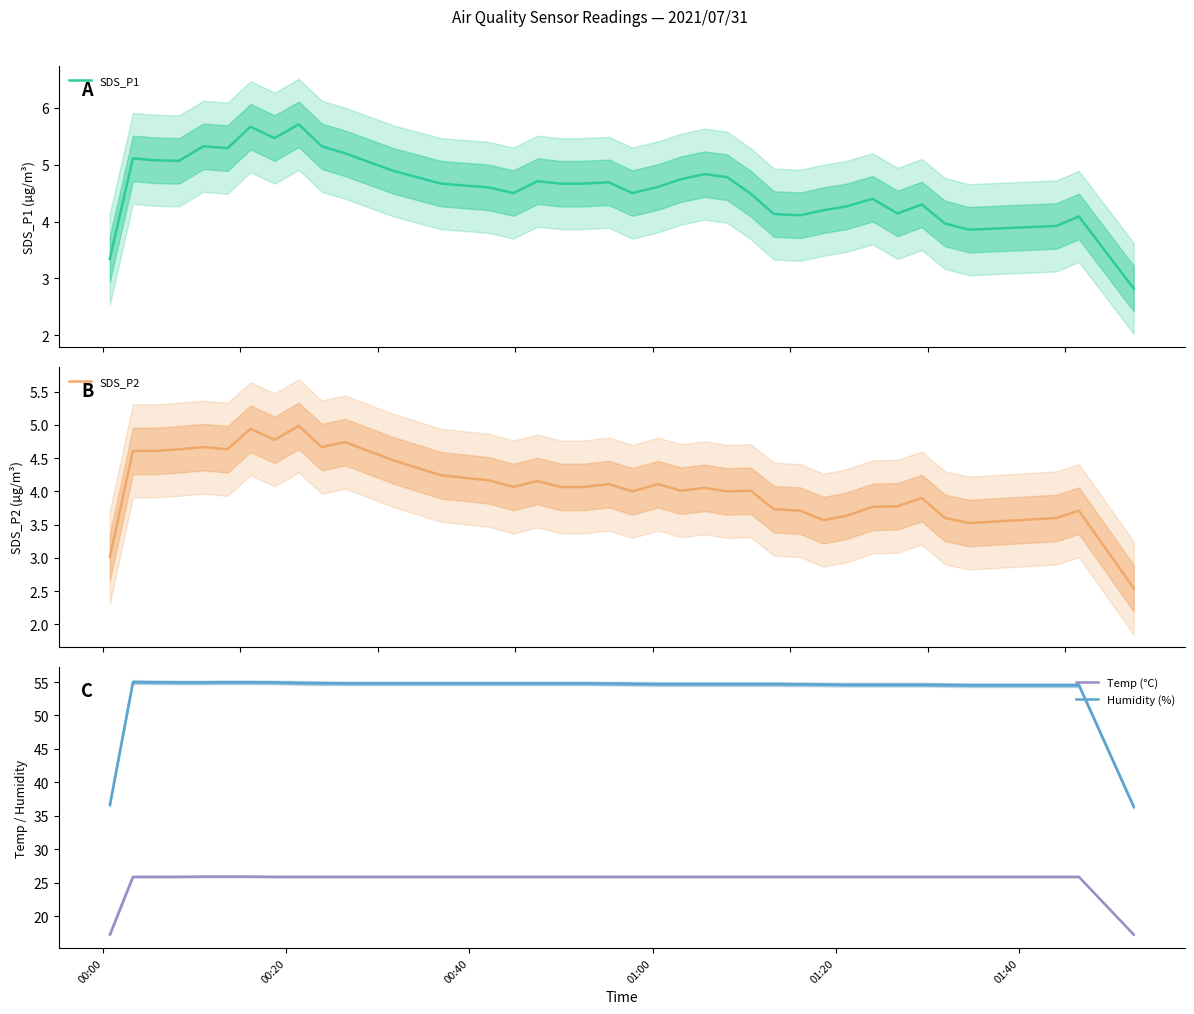

What is the highest value of the SDS_P2 series?

5.0